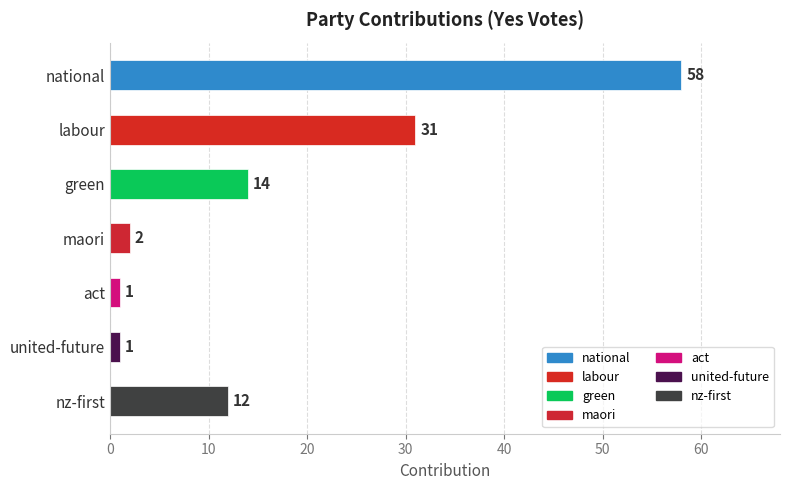

At which label is the value closest to 29?

labour